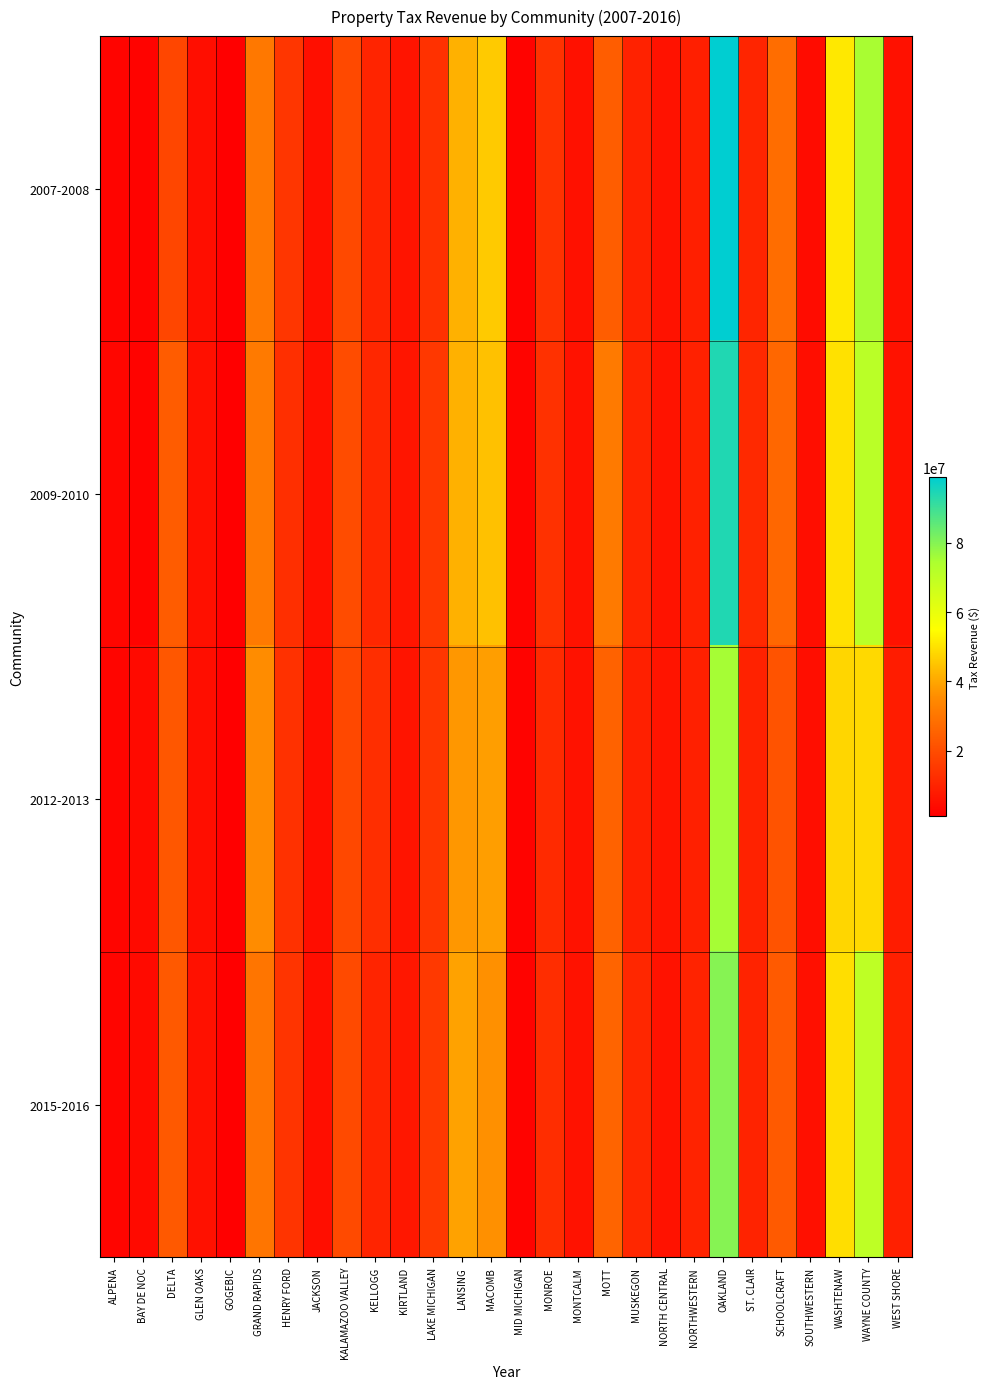

Between GLEN OAKS and DELTA, which is larger?

DELTA